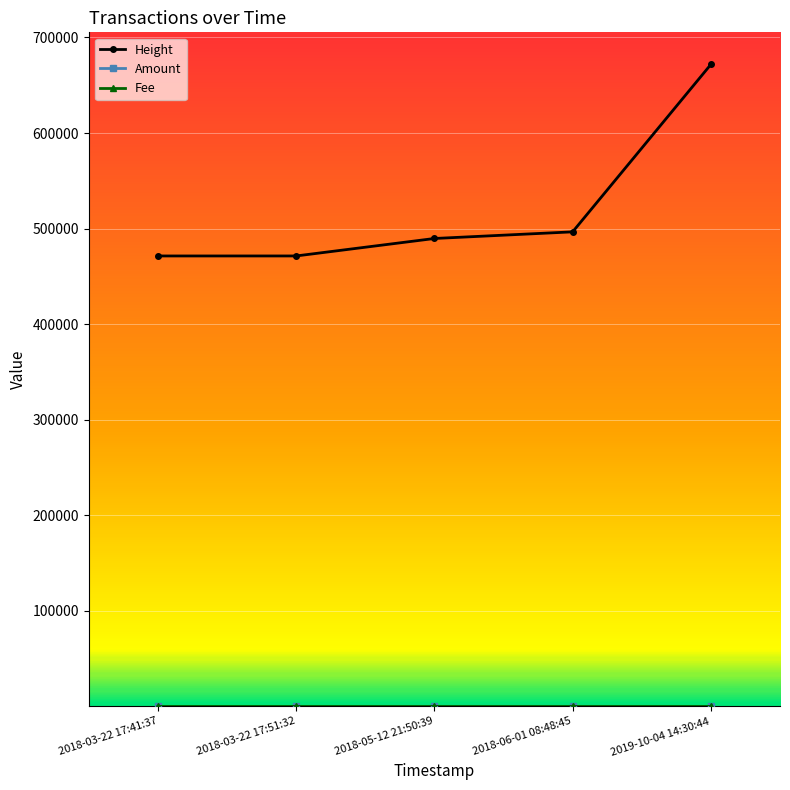

What position from the left is 2018-05-12 21:50:39?

3